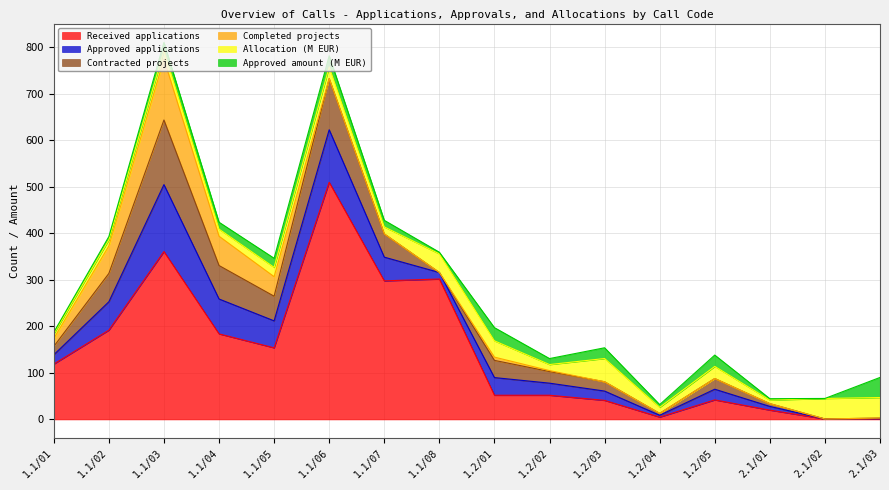

Which series changed the most between 1.1/06 and 1.1/08?

Received applications